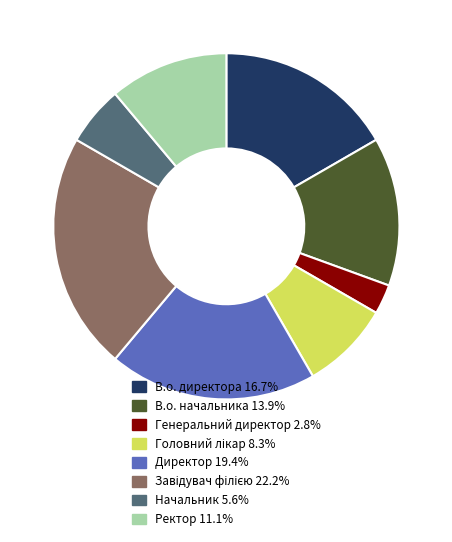

Which has a higher value, В.о. директора or В.о. начальника?

В.о. директора